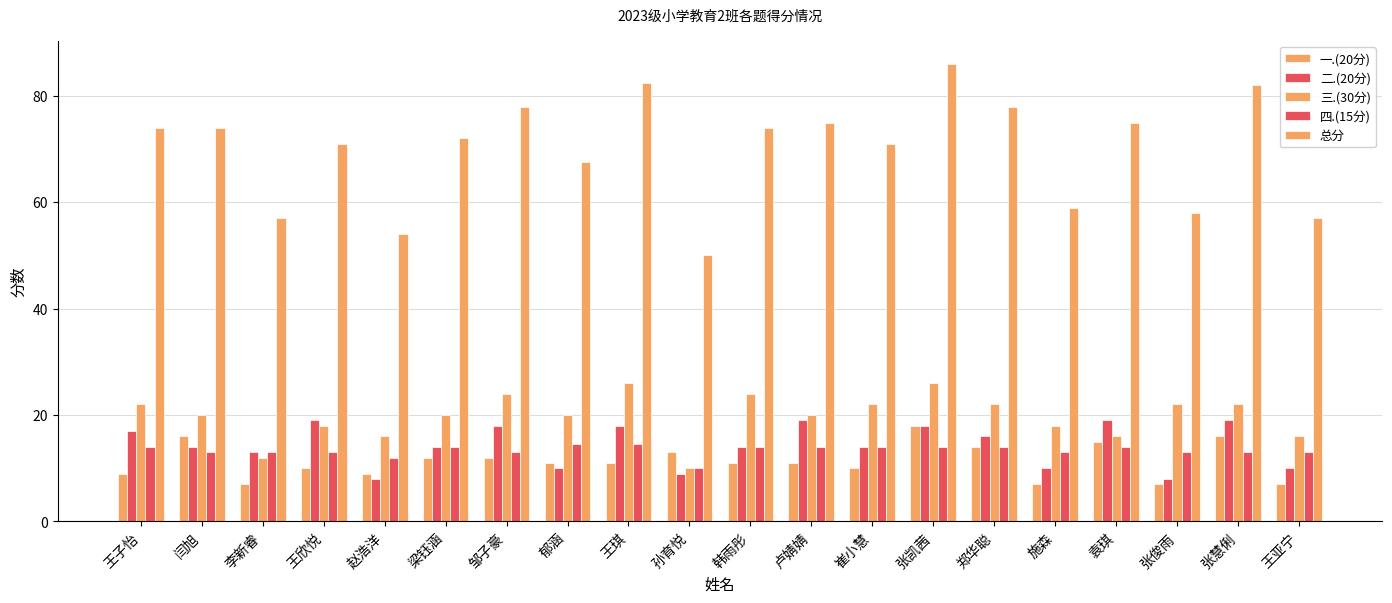

What is the difference between the second highest and minimum values in the 总分 series?

32.5